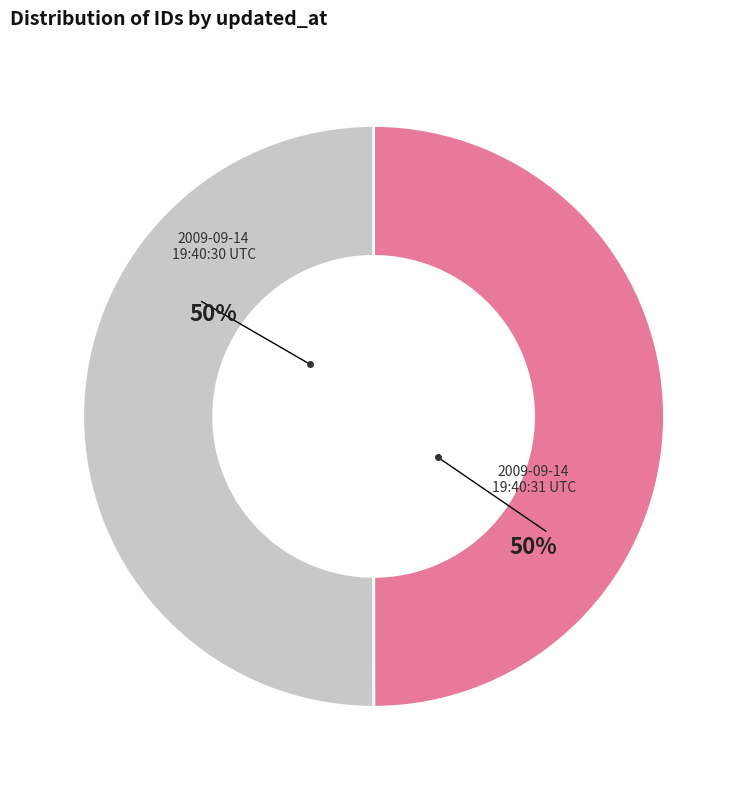

True or false: 2009-09-14 19:40:30 UTC accounts for 42% of the total.

False